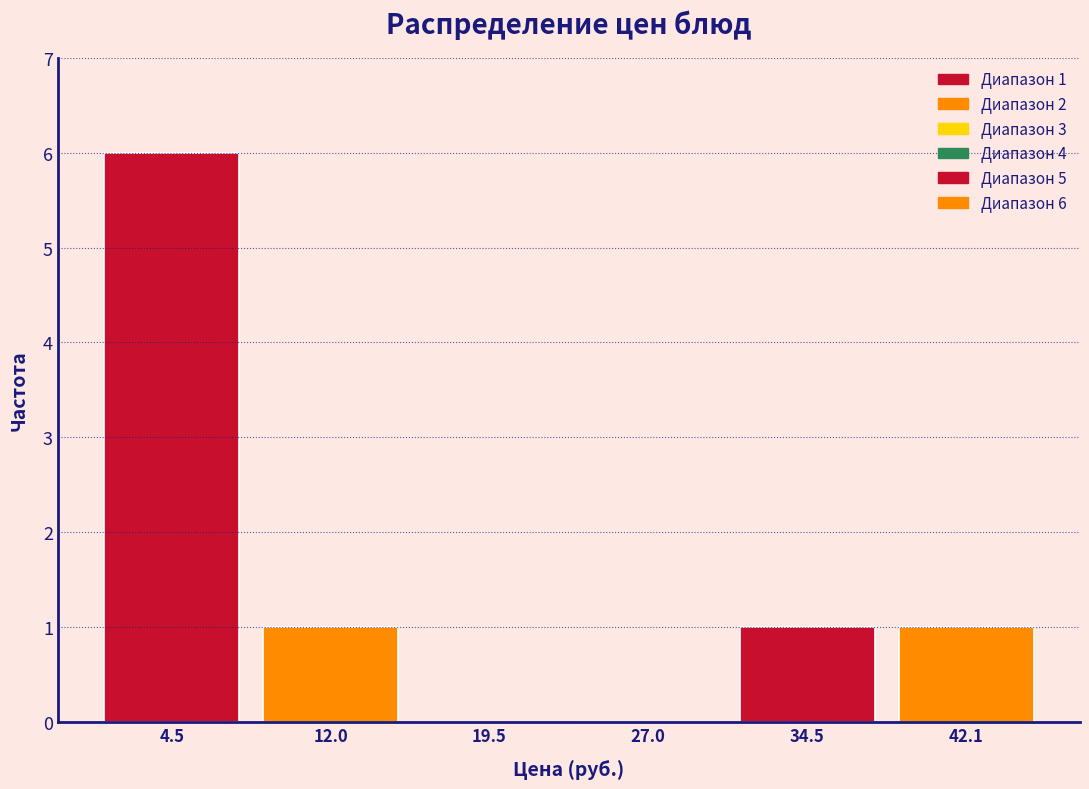

Over which range of the x-axis is the bar tallest?

1 to 8